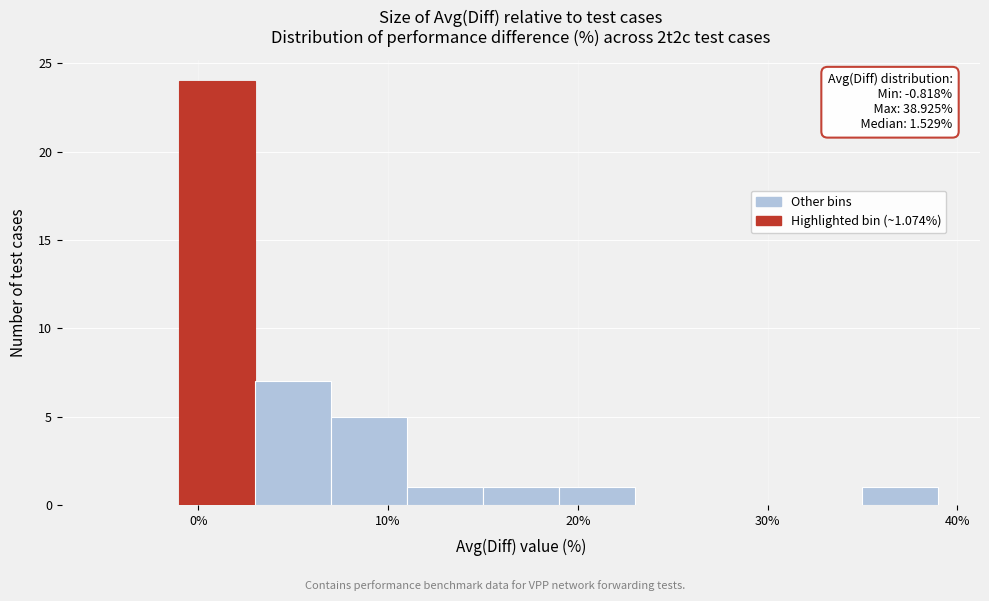

Which range on the x-axis has the tallest bar?

-1 to 3